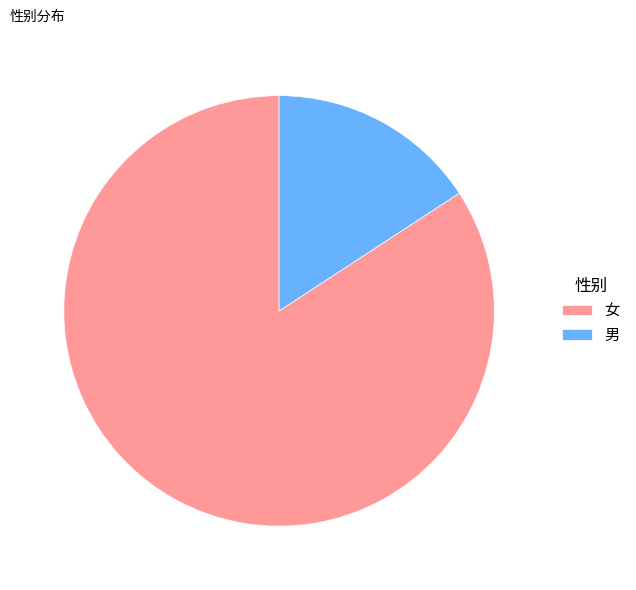

The 女 slice represents 90% of the pie. True or false?

False